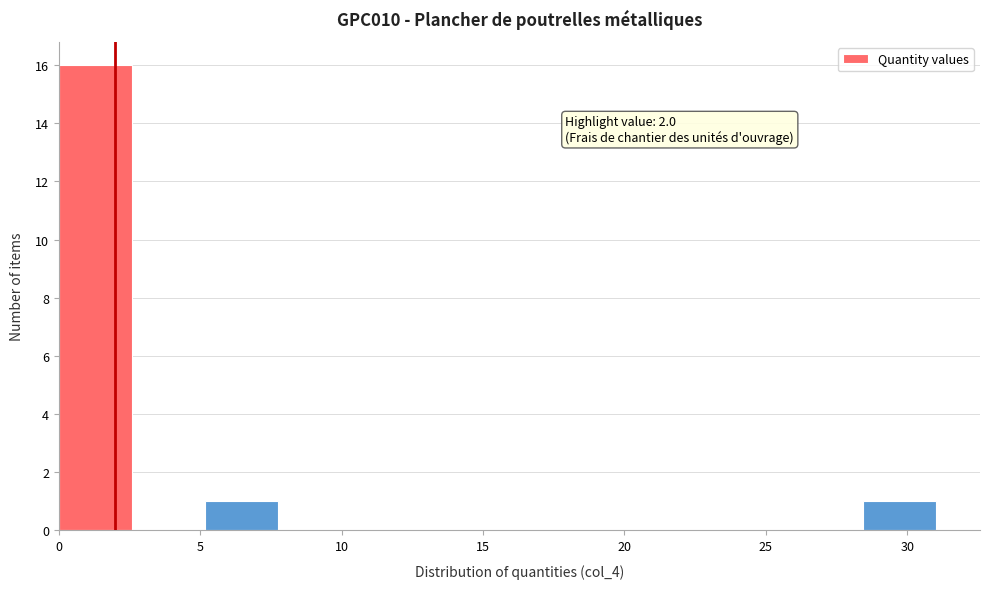

Which range on the x-axis has the tallest bar?

0.0 to 2.5